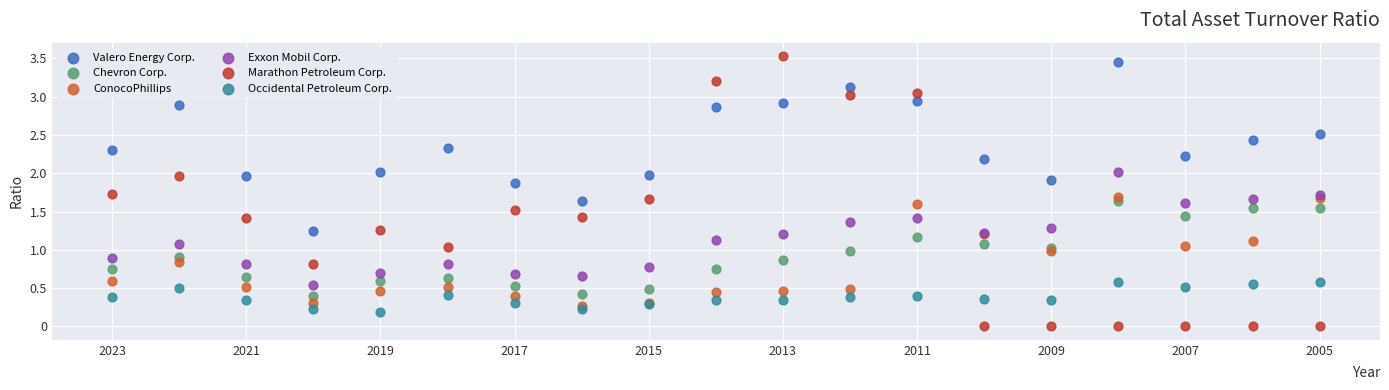

What are all the series names shown in the legend?

Valero Energy Corp., Chevron Corp., ConocoPhillips, Exxon Mobil Corp., Marathon Petroleum Corp., Occidental Petroleum Corp.